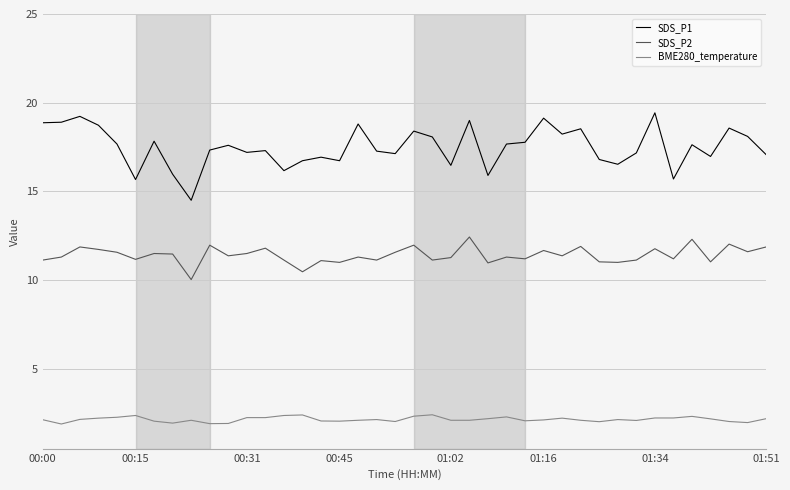

True or false: SDS_P1 and BME280_temperature cross at least once.

False